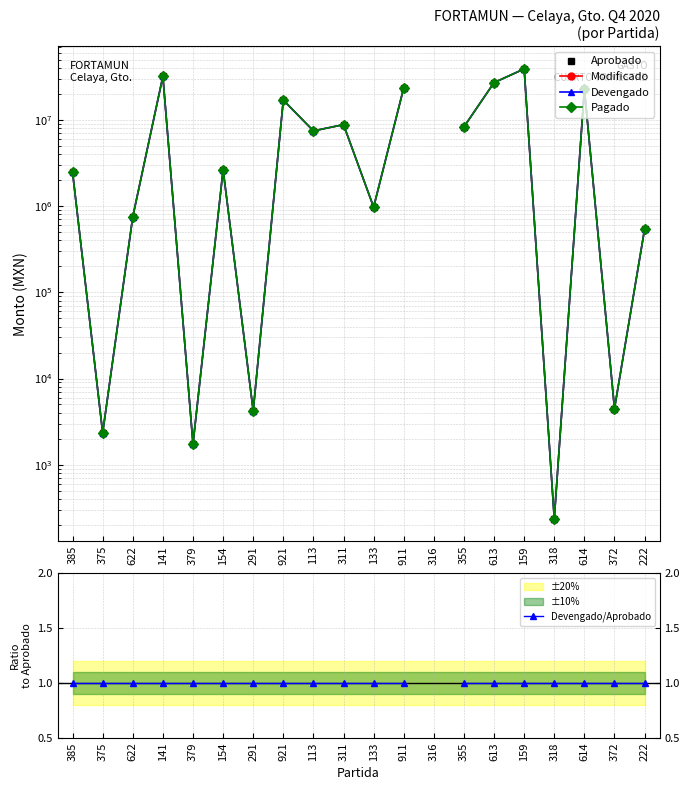

At which category is the sum across all series the highest?

159